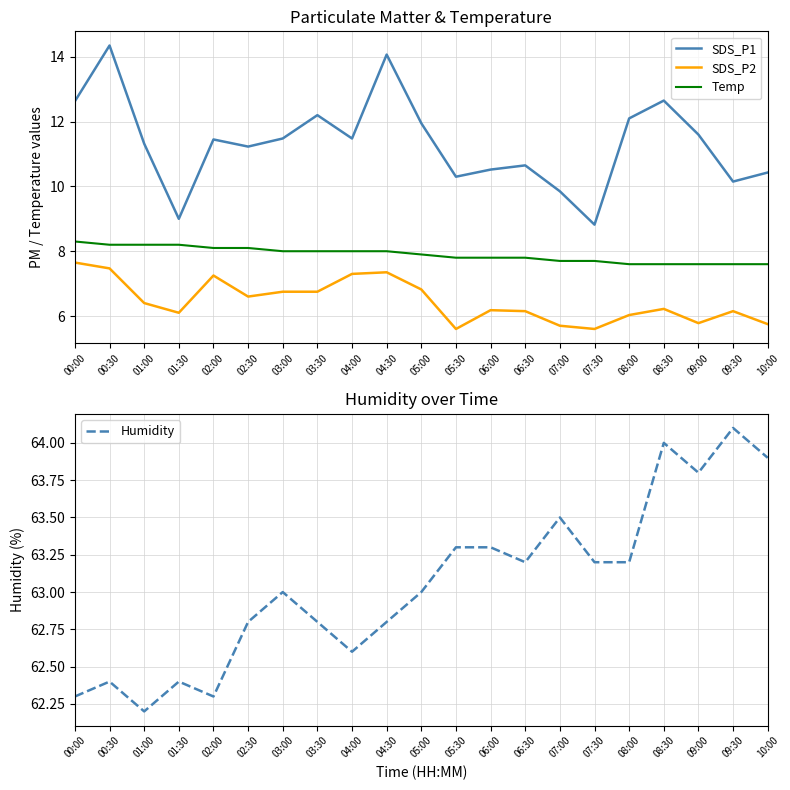

At which category does Humidity reach its first local valley?

01:00